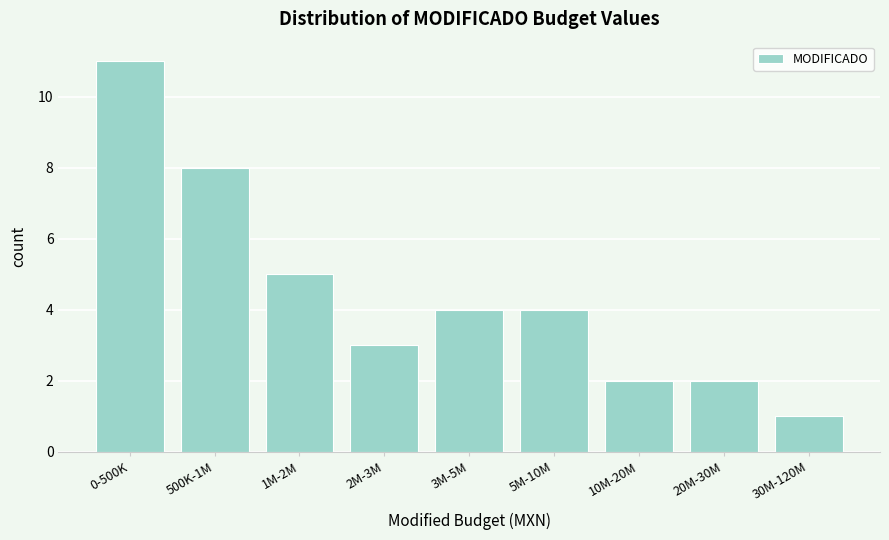

Reading left to right, what are all the values shown in this chart?

11	8	5	3	4	4	2	2	1